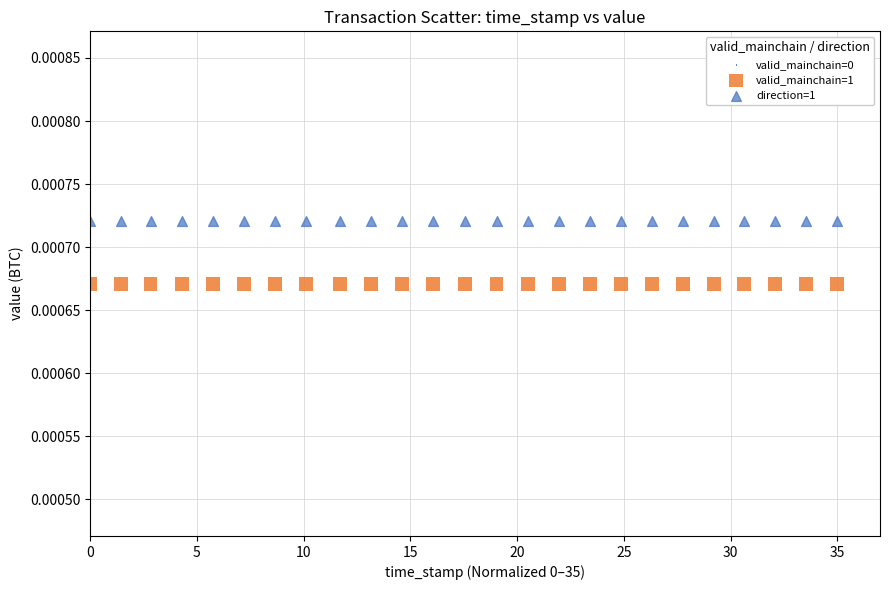

Which series reaches the minimum Y coordinate?

valid_mainchain=1